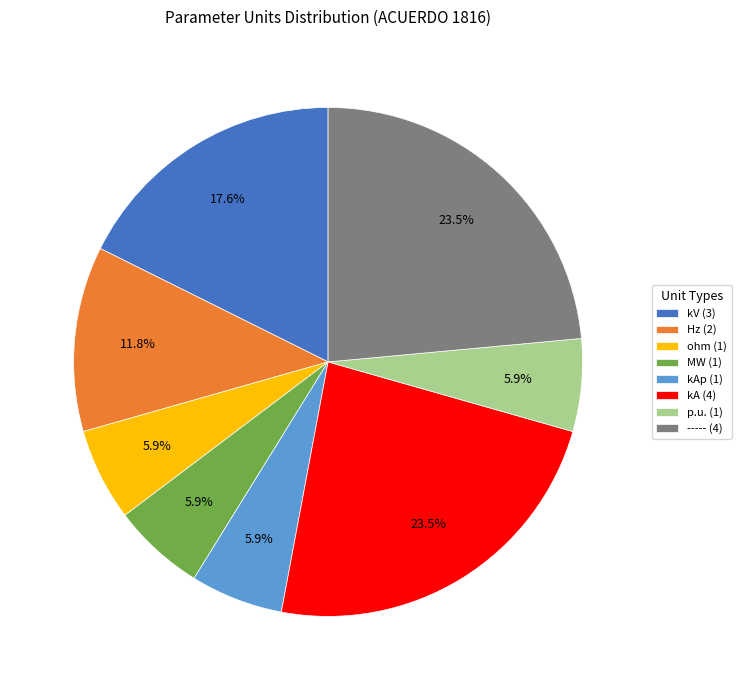

Does any single category account for the majority?

No